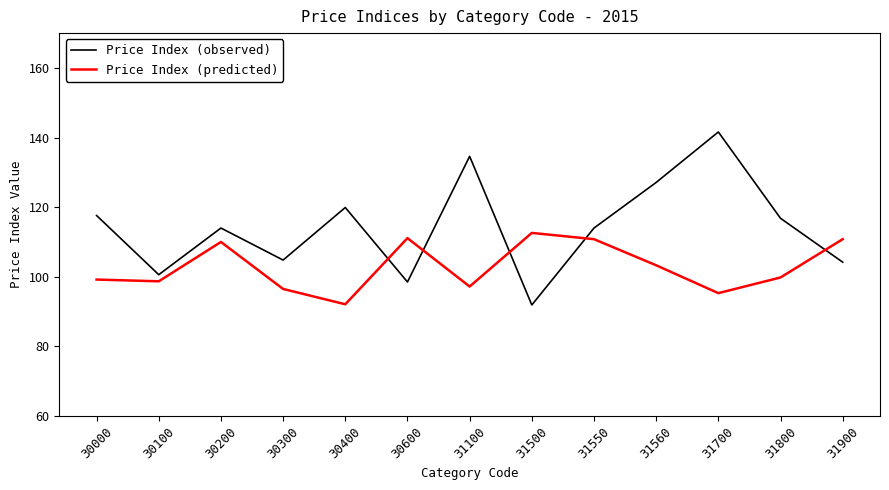

Read the Price Index (observed) value at 31560.

127.1